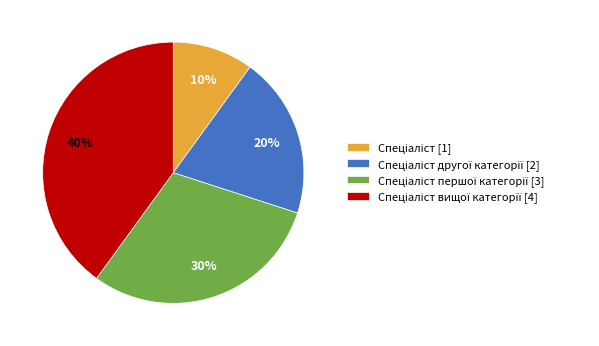

To the nearest percent, what is the difference between the largest and smallest slice percentages?

30%